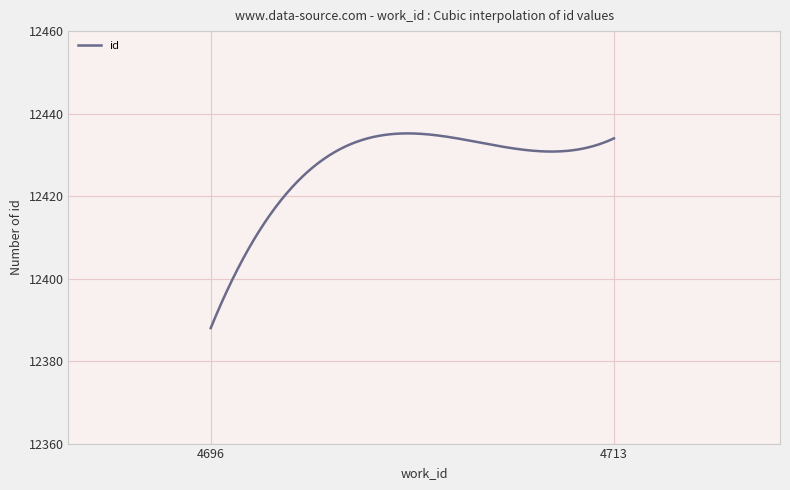

Does the chart display data point markers on the line(s)?

No